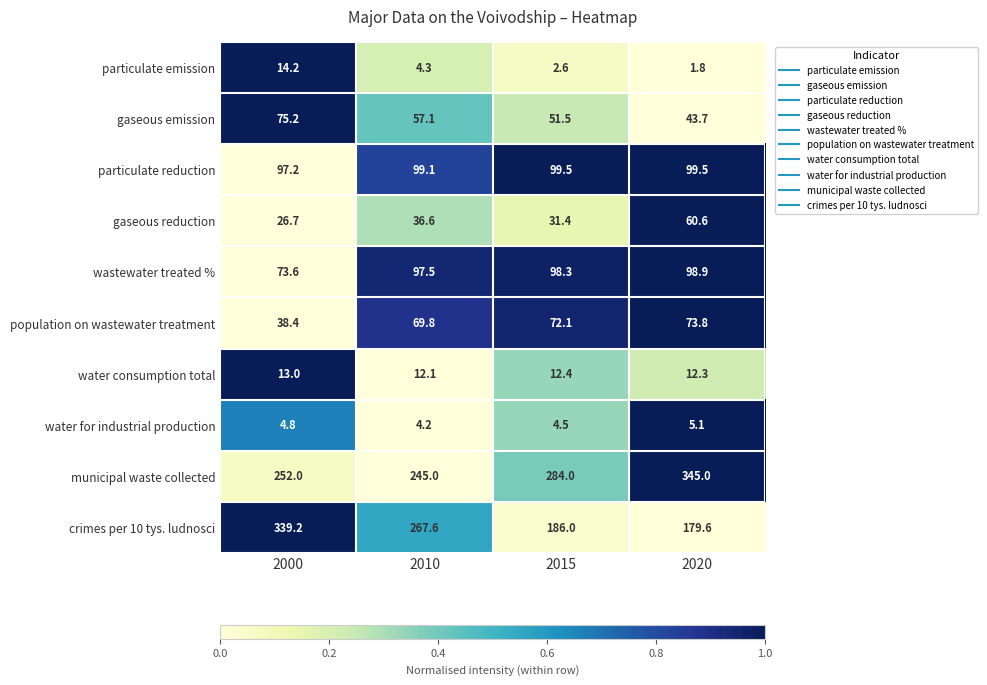

List the labels in order of gaseous reduction value, smallest first.

2000, 2015, 2010, 2020